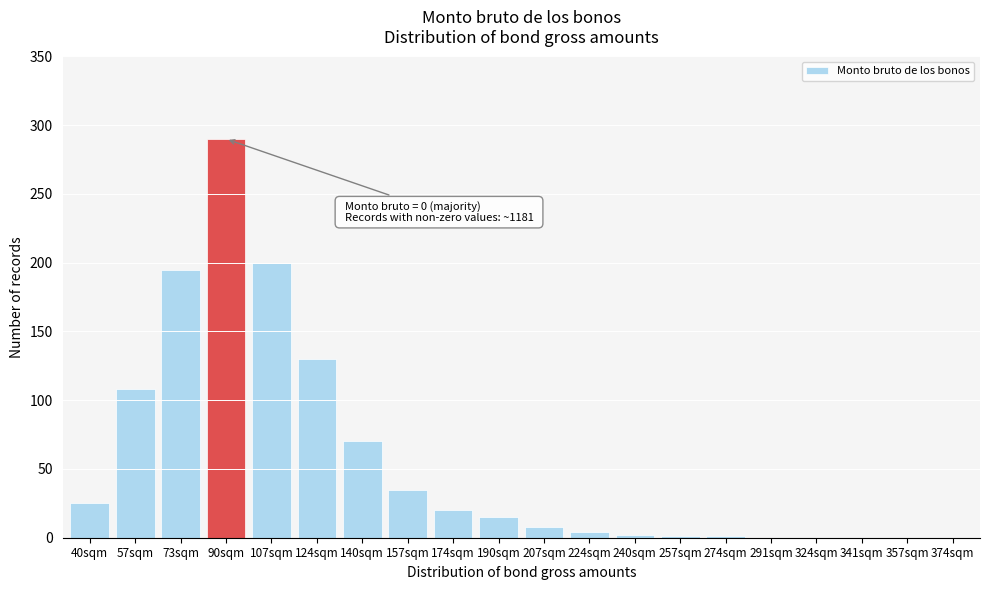

True or false: the data shows 2 at 240sqm.

True